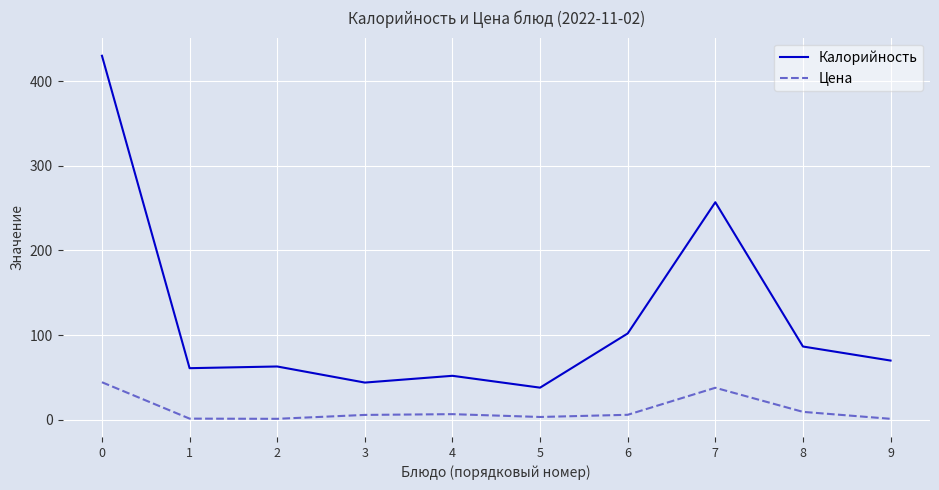

How many distinct data groups are displayed?

2